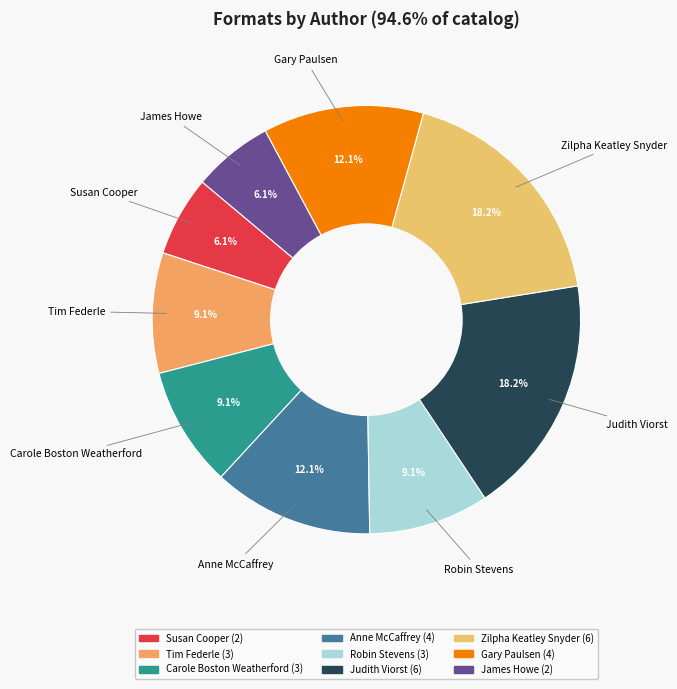

To the nearest percent, what is the difference between the largest and smallest slice percentages?

12%